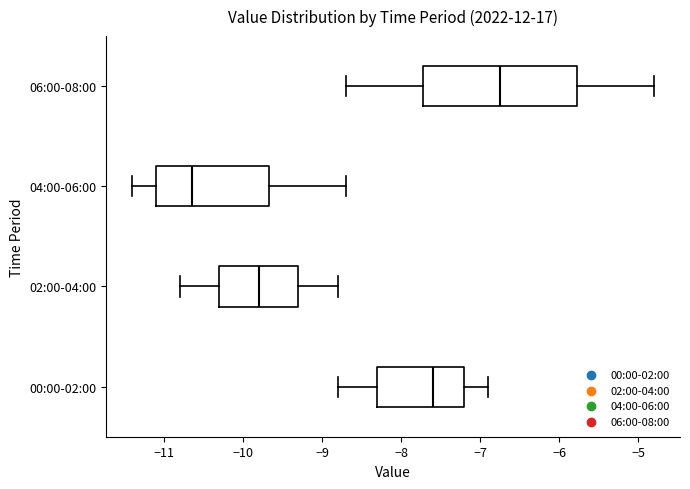

Reading bottom to top, transcribe this box plot: for each box, give where its median line is, the range the box spans, and where its two whiskers end, as read against the x-axis. The values are not printed on the chart, so give them approximately, as read against the axis.

00:00-02:00: median -7.6, box -8.3 to -7.2, whiskers -8.8 to -6.9
02:00-04:00: median -9.8, box -10.3 to -9.3, whiskers -10.8 to -8.8
04:00-06:00: median -10.6, box -11.1 to -9.7, whiskers -11.4 to -8.7
06:00-08:00: median -6.7, box -7.7 to -5.8, whiskers -8.7 to -4.8